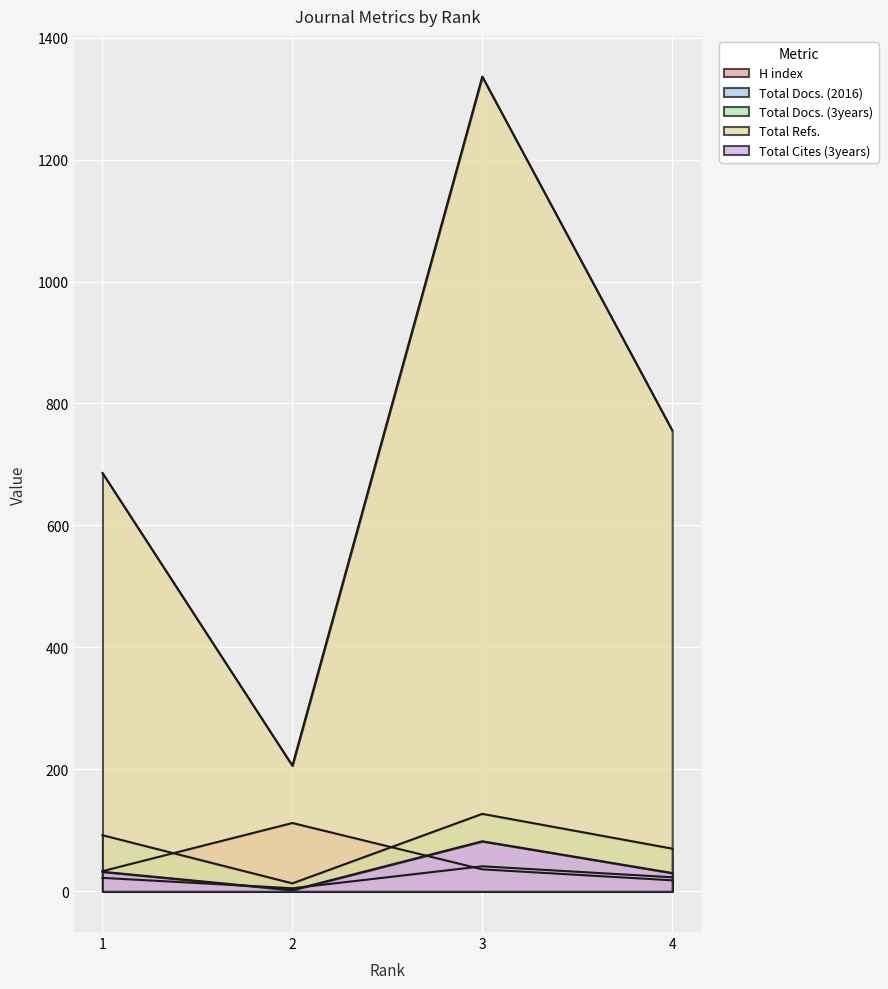

Which series has the largest total across all categories?

Total Refs.